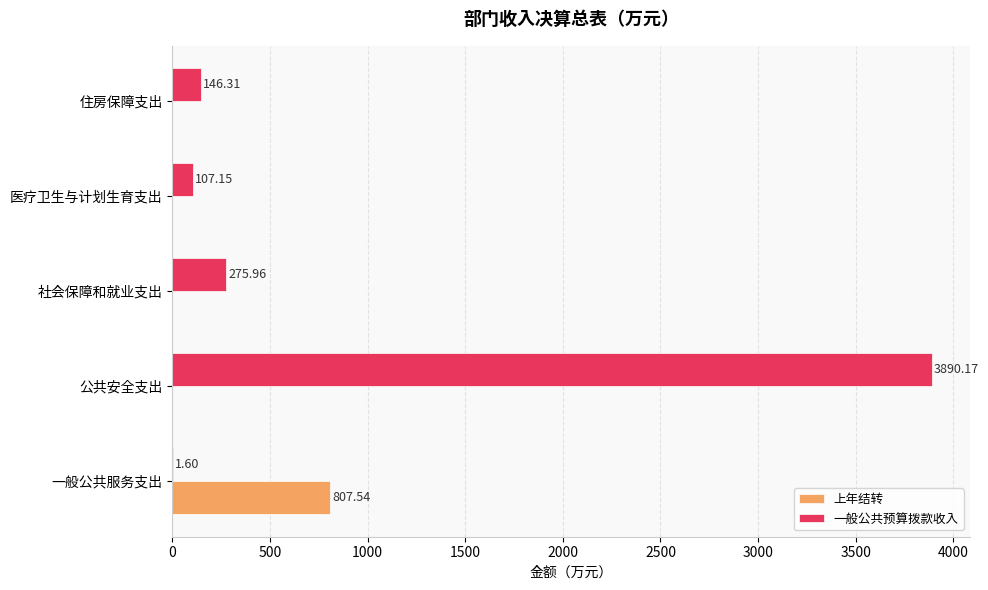

What is the sum of the 一般公共预算拨款收入 values at 医疗卫生与计划生育支出 and 社会保障和就业支出?

383.1